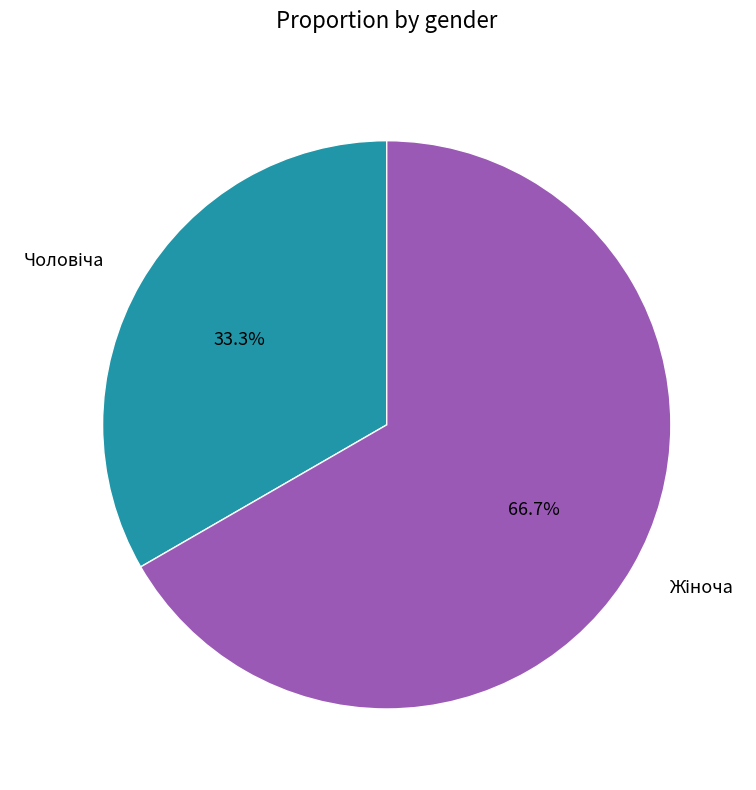

What is the change in value from Чоловіча to Жіноча?

+1